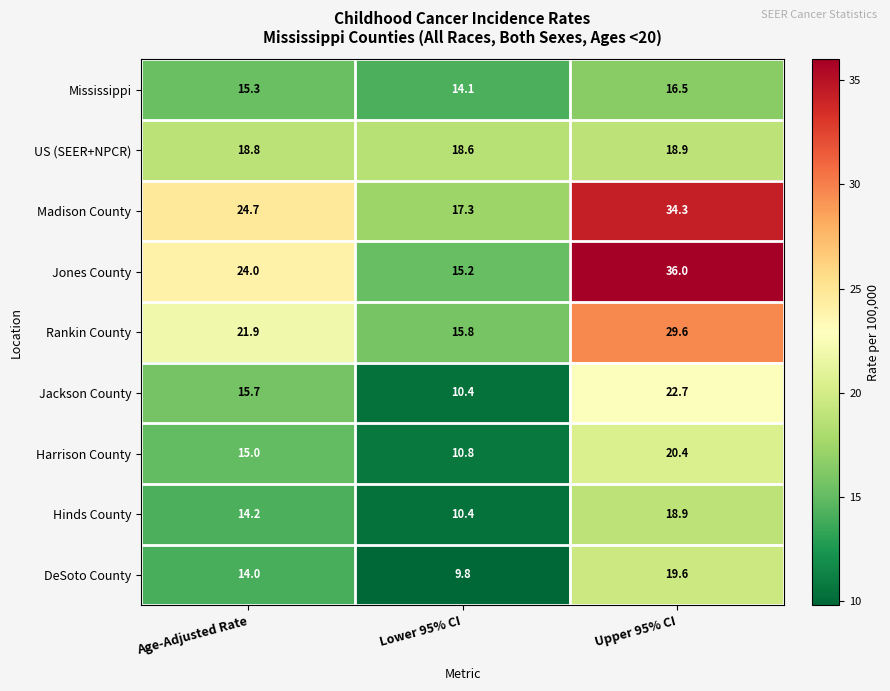

True or false: Mississippi has a value of 26.5 at Upper 95% CI.

False